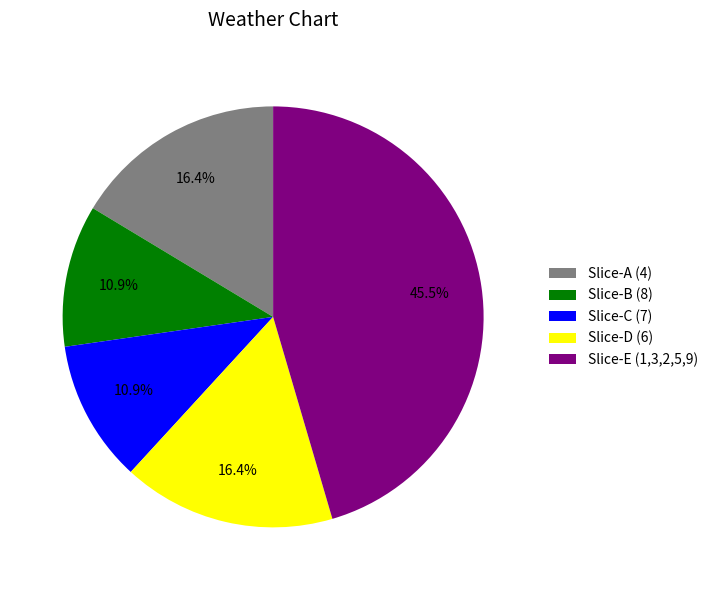

Is the sum of Slice-E (1,3,2,5,9) and Slice-D (6) greater than half?

Yes